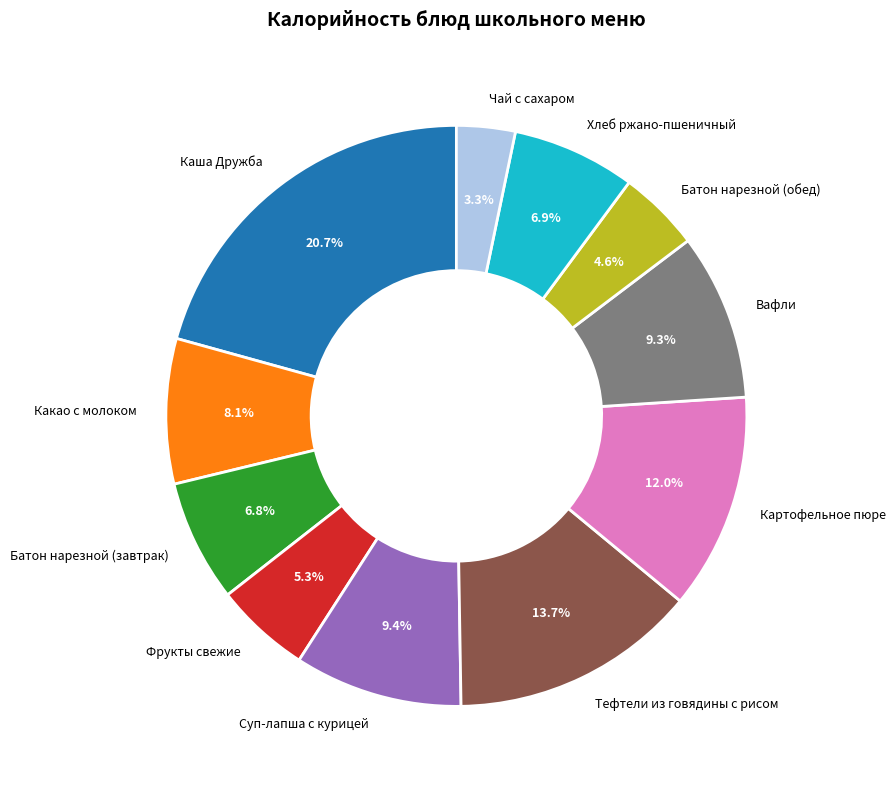

To the nearest percent, what is the difference between the Тефтели из говядины с рисом and Картофельное пюре slice percentages?

2%